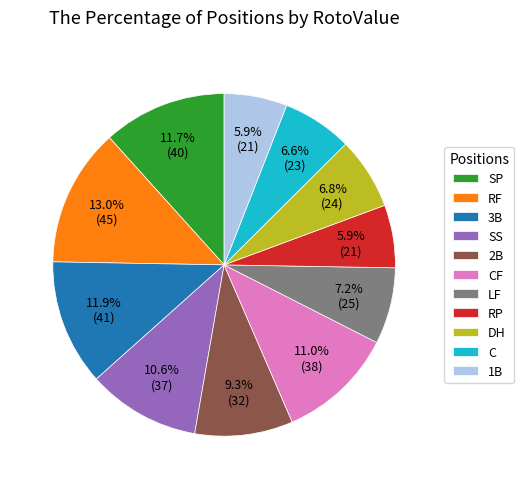

What is the largest slice in the pie chart?

RF